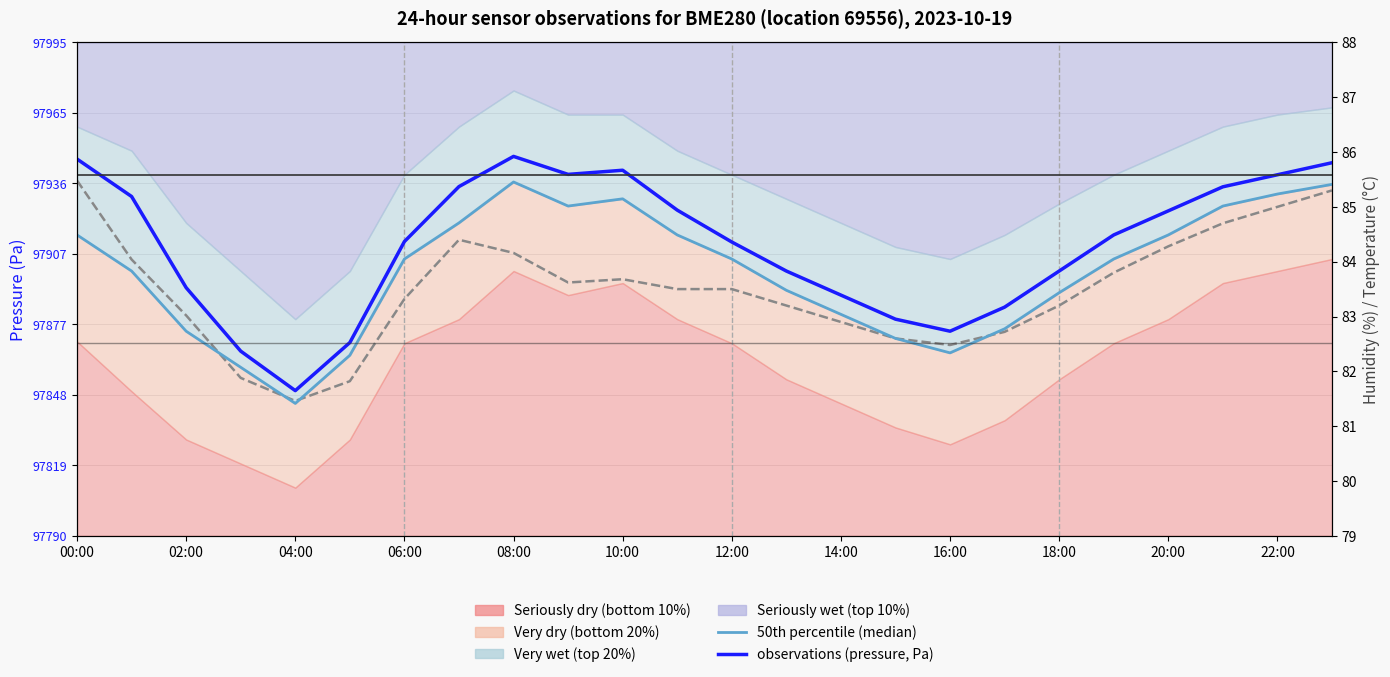

What is the minimum value shown in the chart?

97845.0